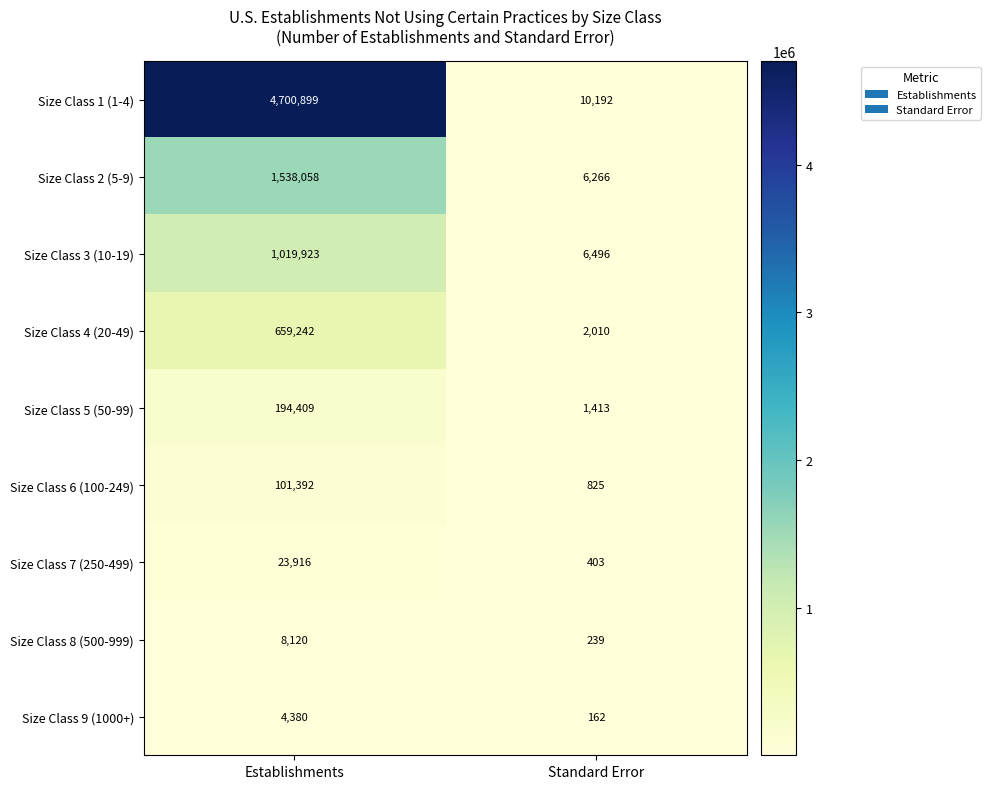

What is the smallest value displayed?

162